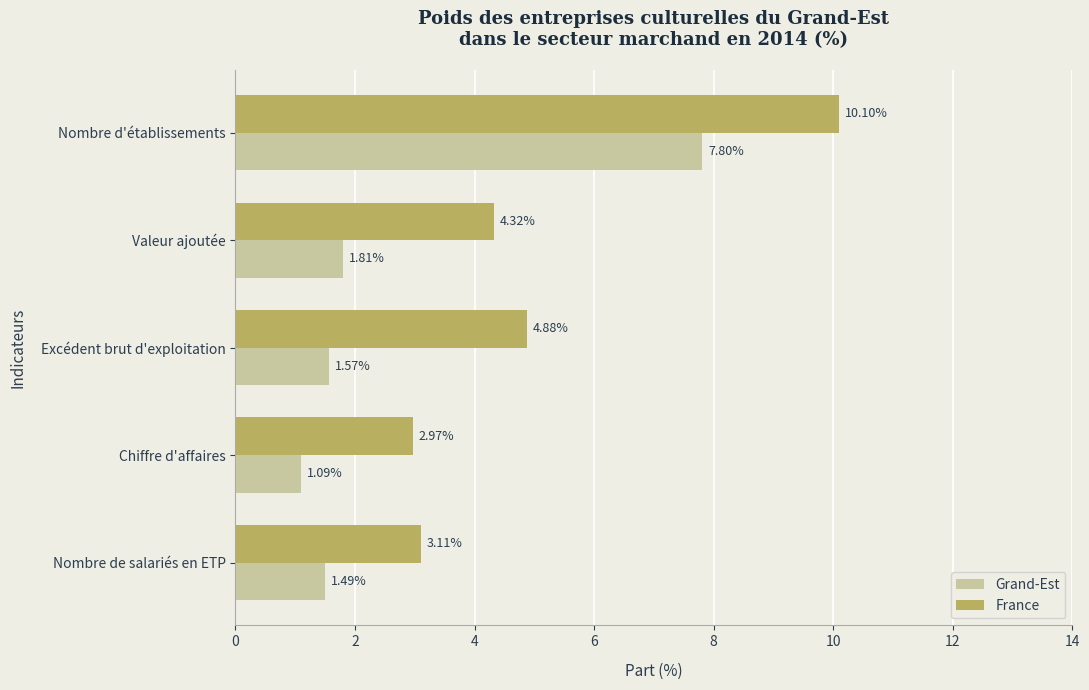

Which label corresponds to the smallest value in the chart?

Chiffre d'affaires